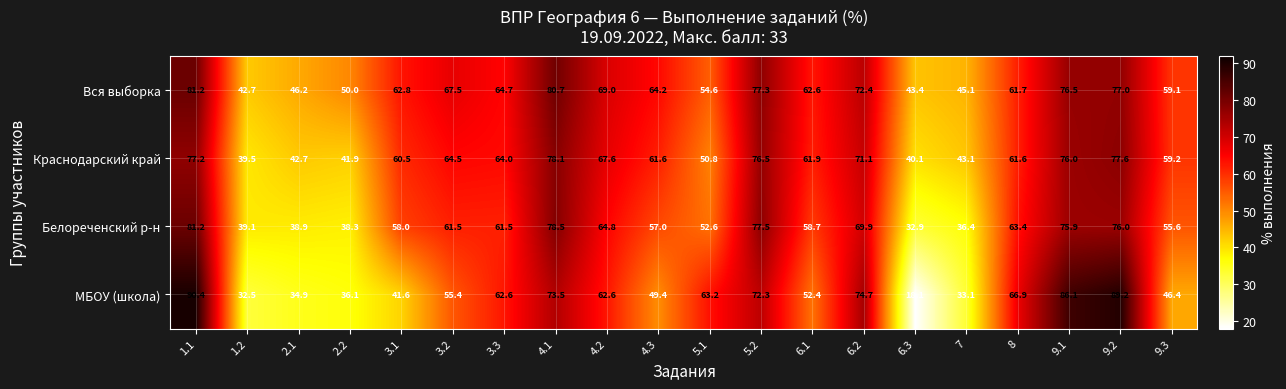

Between 1.1 and 2.1, which series saw the biggest shift?

МБОУ (школа)